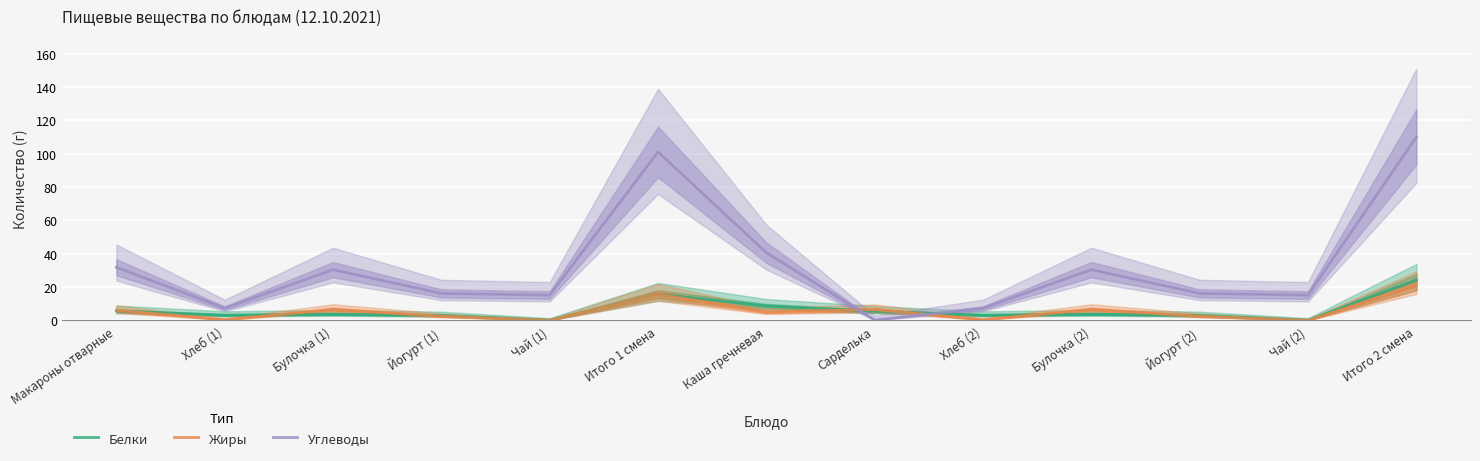

True or false: Углеводы has more than 2 interior local peaks.

True